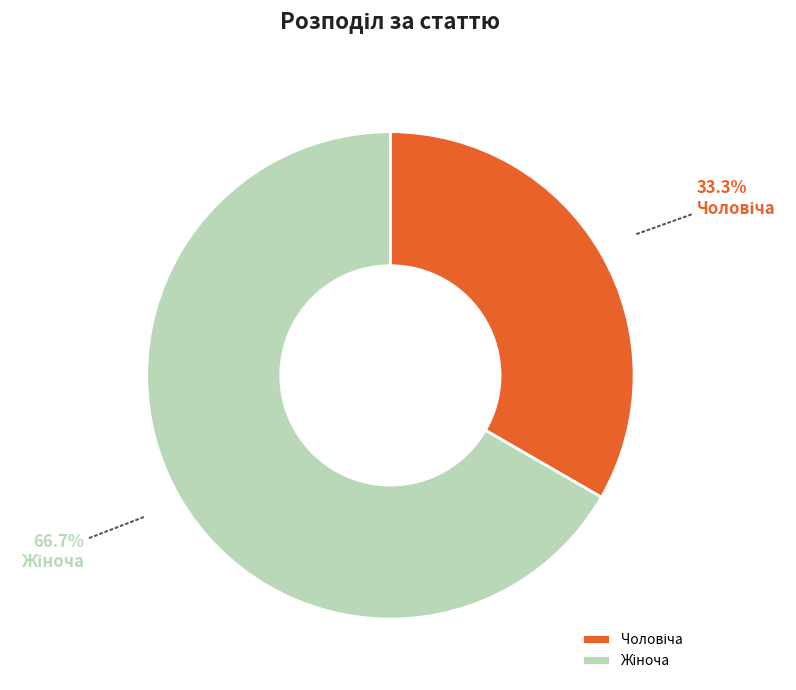

Is there any slice that represents more than half of the pie?

Yes